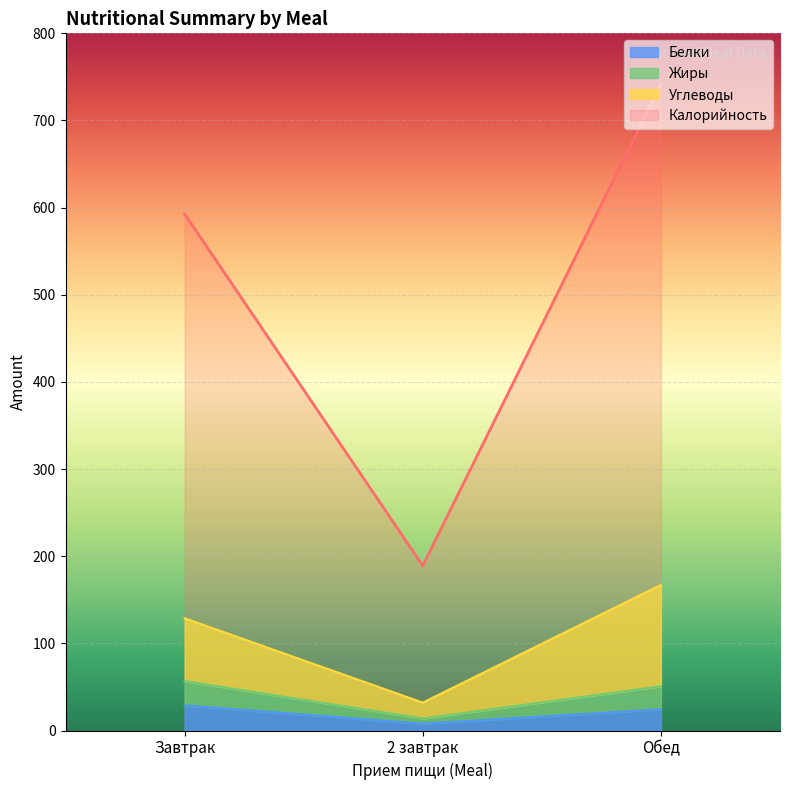

Which category has the highest value in the Калорийность series?

Обед